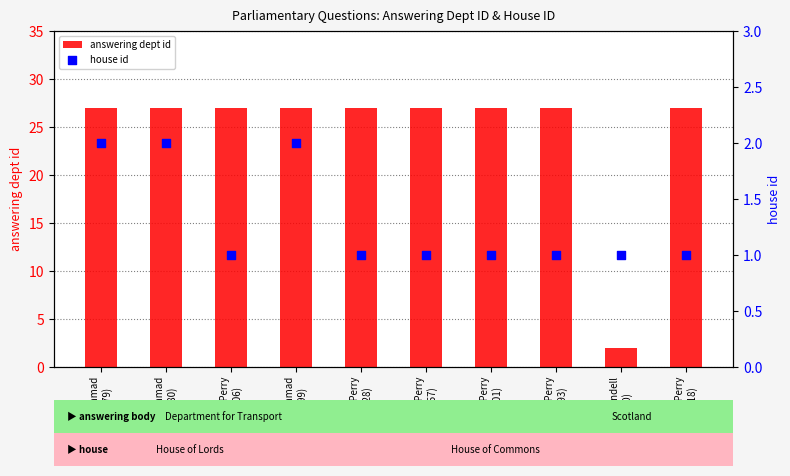

At which category is the sum across all series the highest?

Lord Ahmad
(HL879)